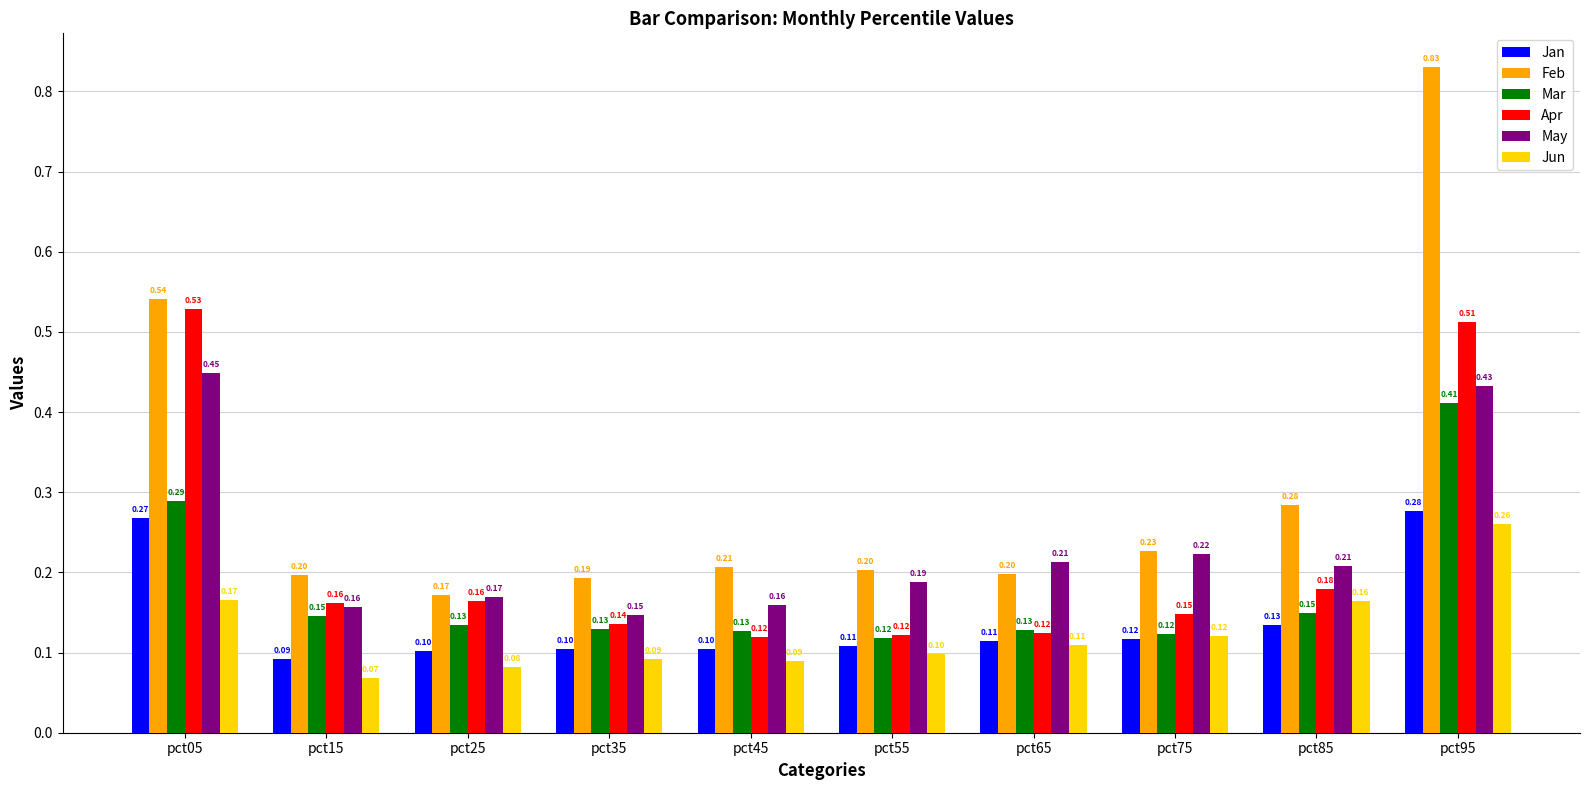

What is the sum of all Feb values?

3.1